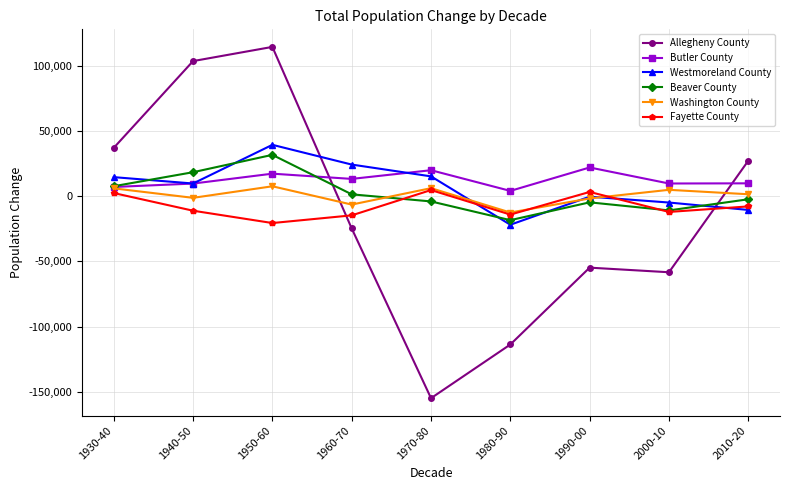

True or false: Butler County and Fayette County intersect in this chart.

False